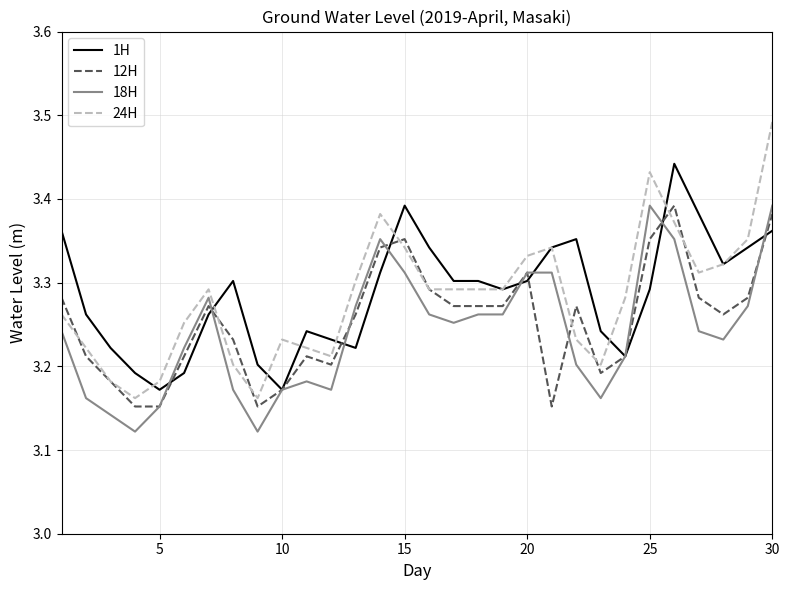

What is the difference between the maximum and minimum values in the 24H series?

0.3